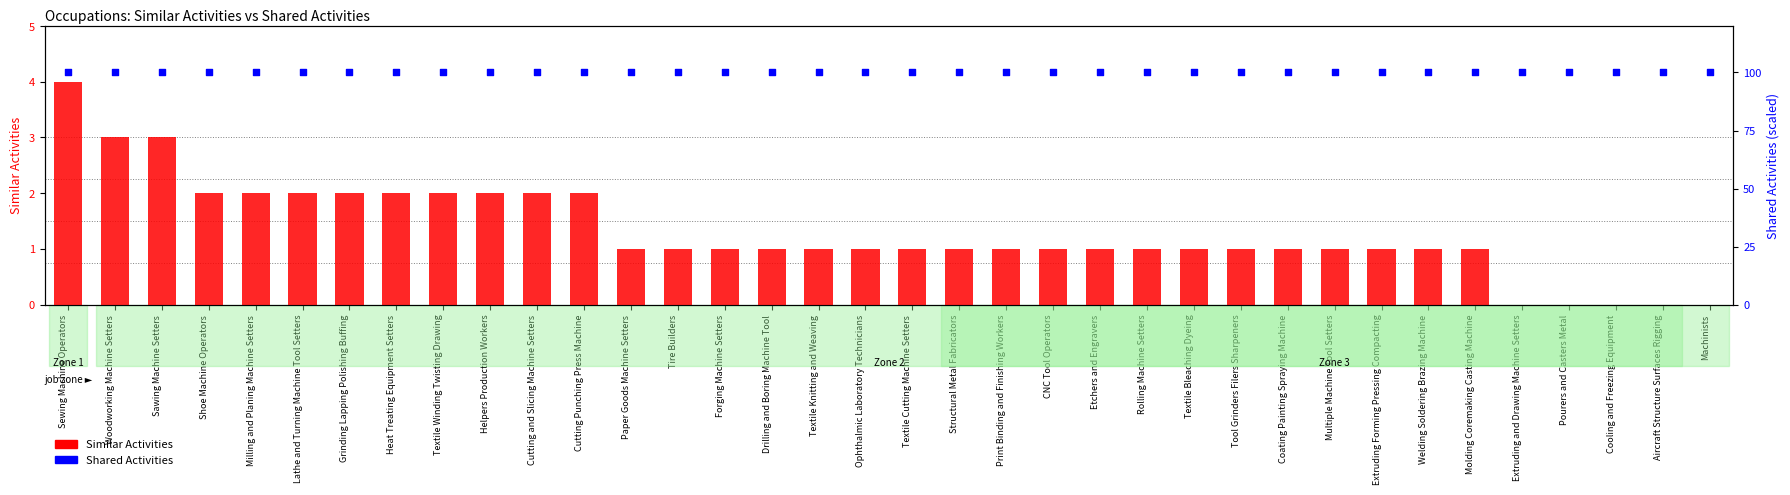

Is the value of Similar Activities at Grinding Lapping Polishing Buffing greater than the value of Shared Activities at Drilling and Boring Machine Tool?

No